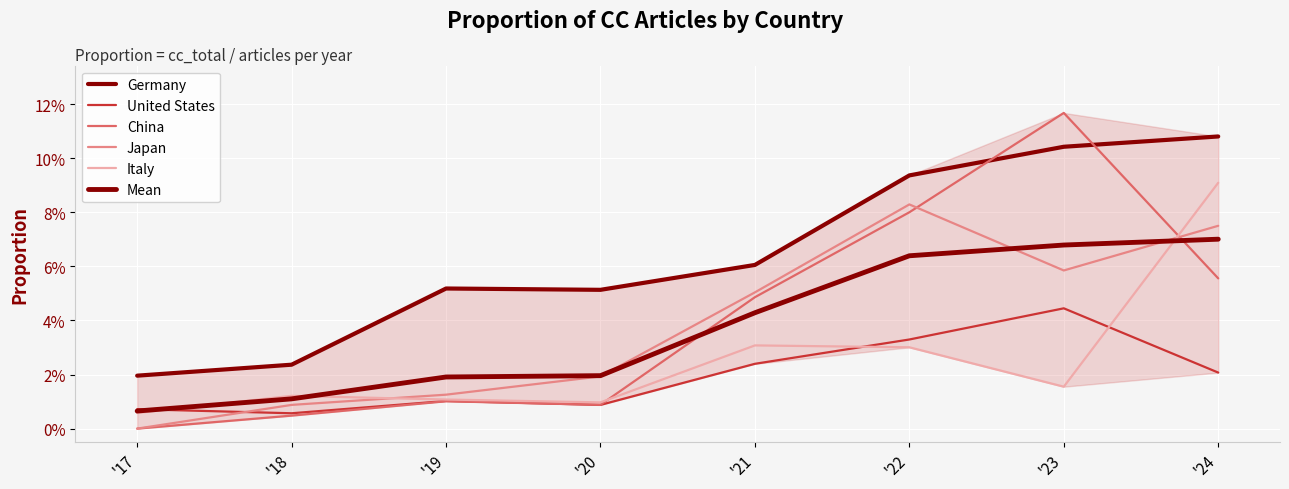

Is it true that Germany equals 0.0 at '17?

False